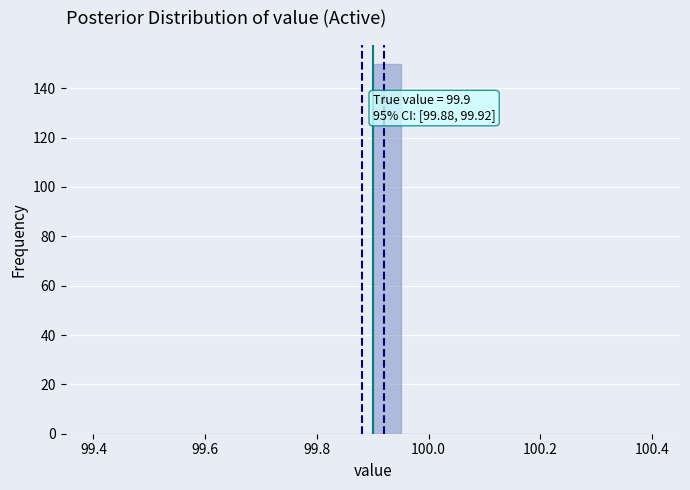

Read against the x-axis, roughly where is the centre of the tallest bar?

99.92